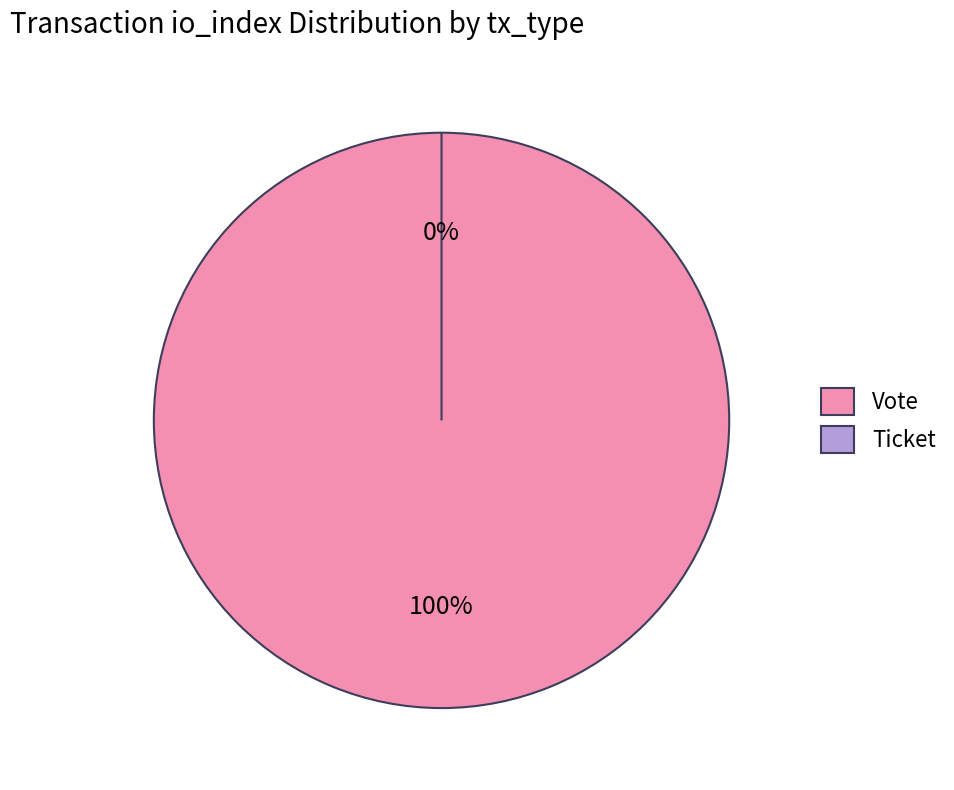

Which category has the biggest portion of the pie?

Vote